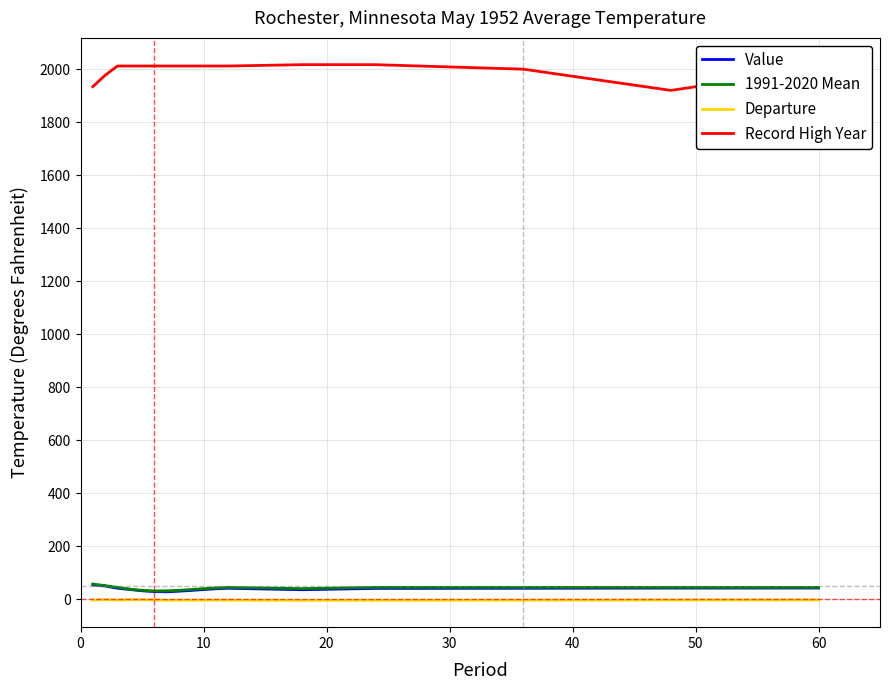

True or false: 1991-2020 Mean and Record High Year cross at least once.

False